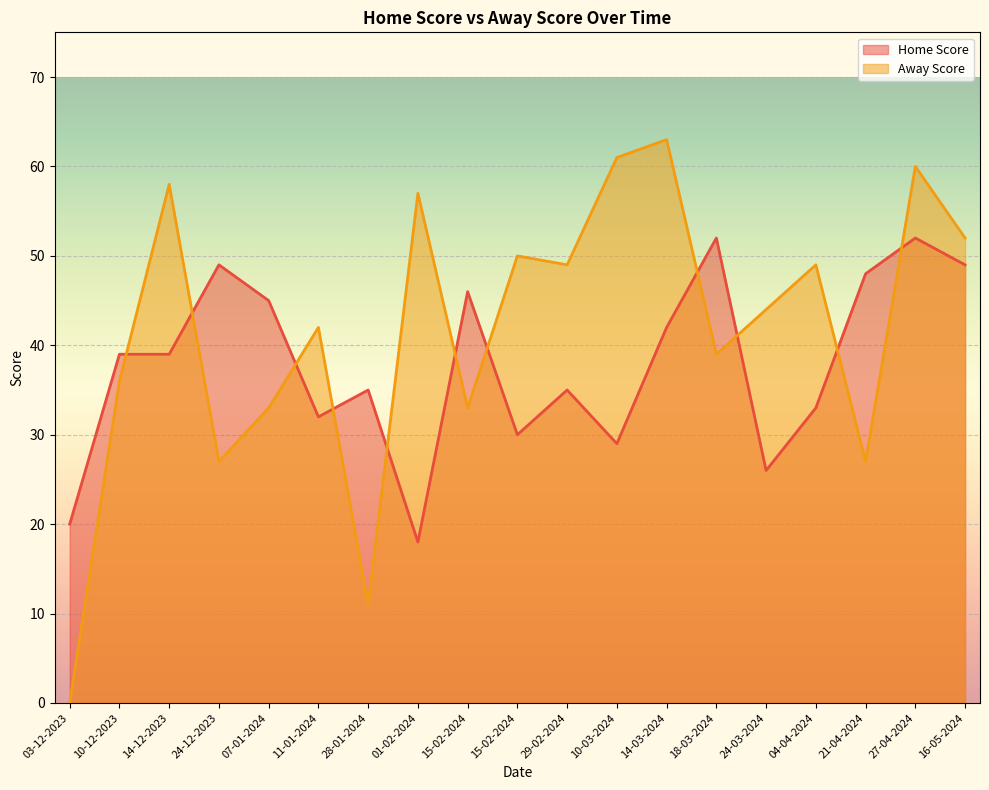

At how many categories does at least one series exceed 12?

19